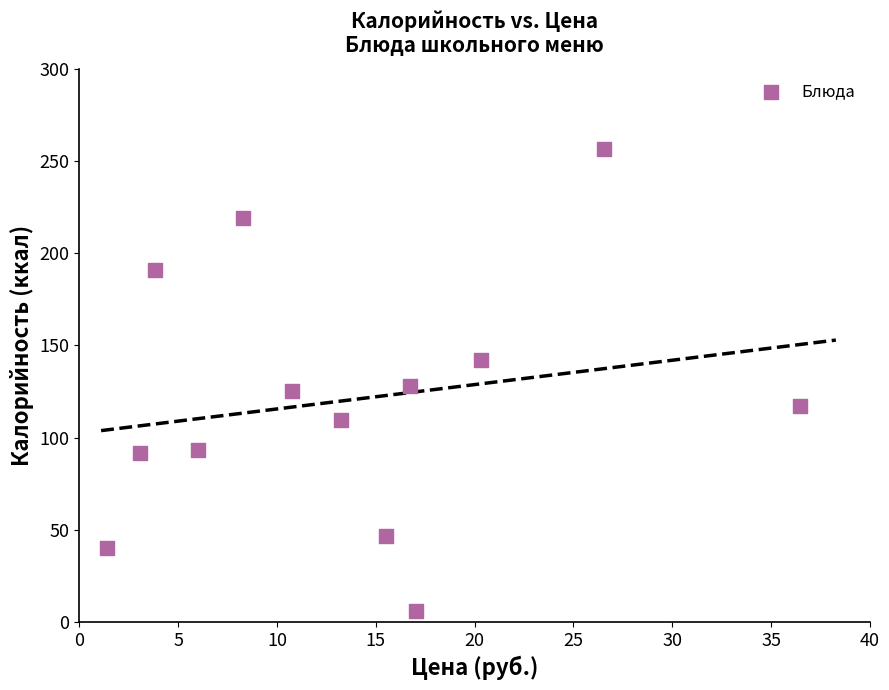

What is the range of Y values (max minus min)?

250.7